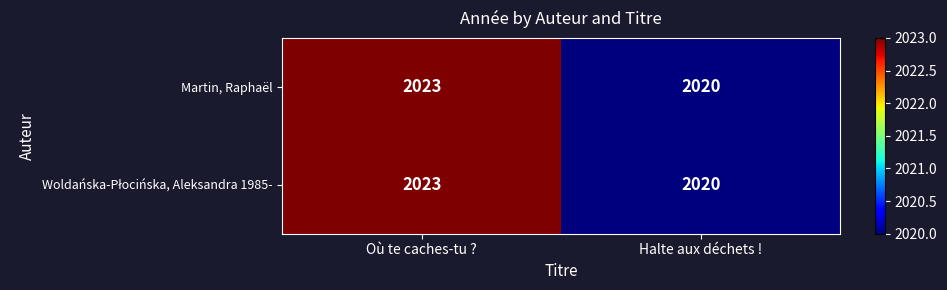

At which category is the sum across all series the highest?

Où te caches-tu ?